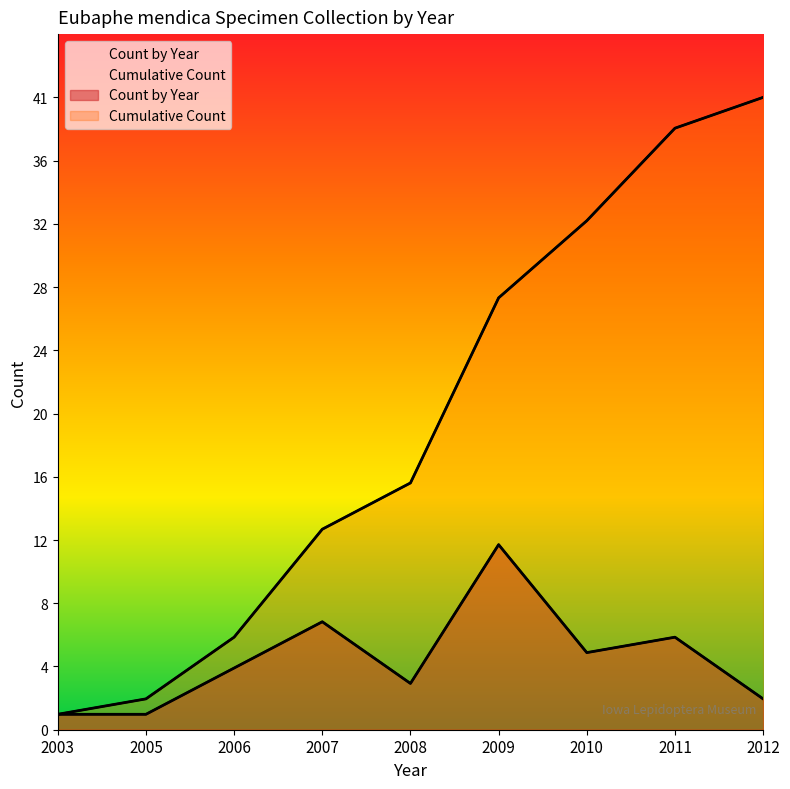

How many distinct data groups are displayed?

2